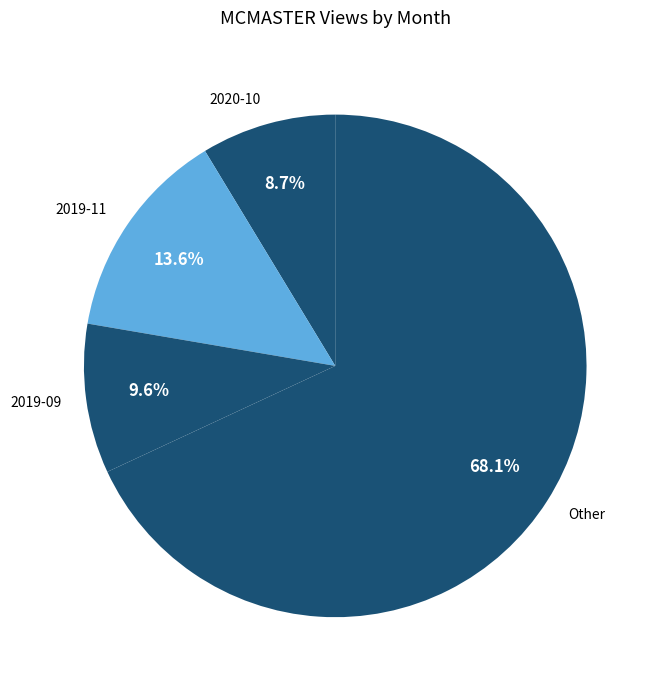

Is there a majority slice in this chart?

Yes